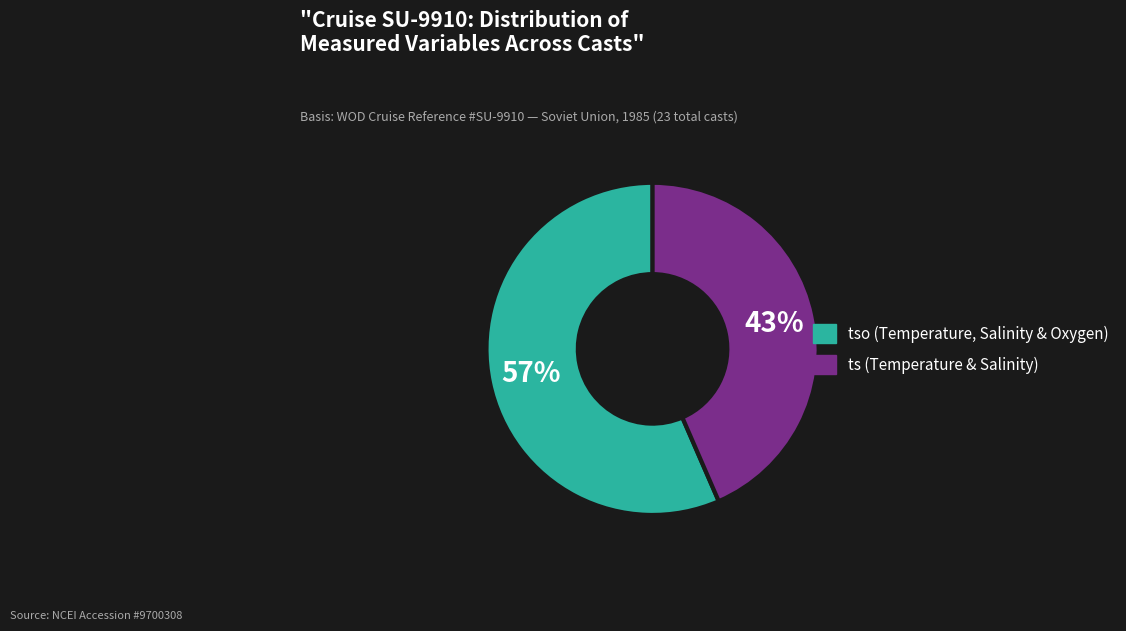

Is there a majority slice in this chart?

Yes